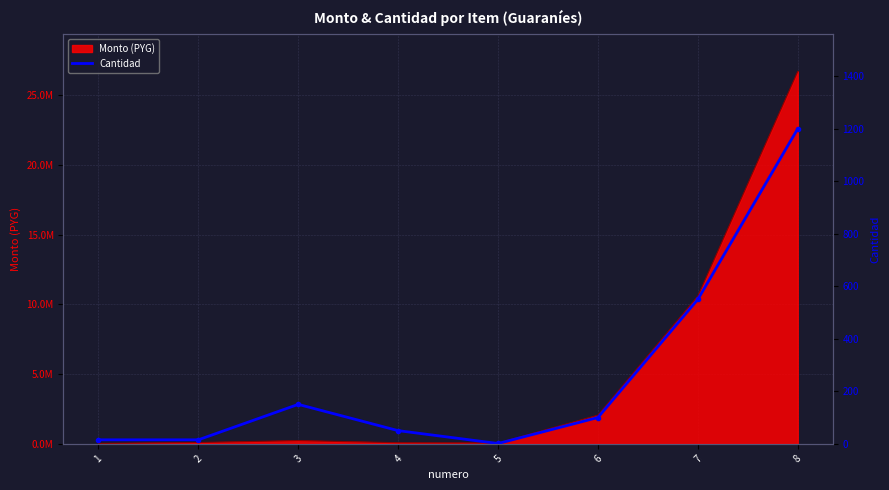

Is it true that the value at 6 is 145?

False